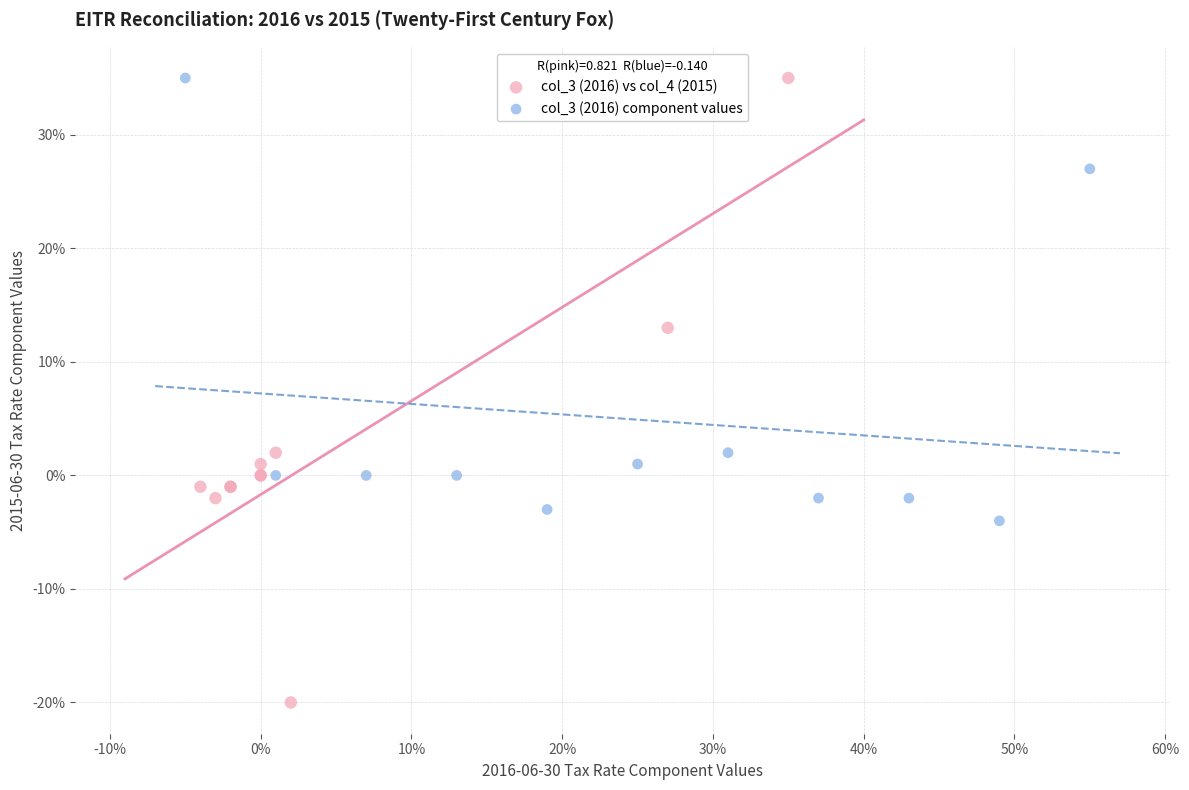

What are all the series names shown in the legend?

col_3 (2016) vs col_4 (2015), col_3 (2016) component values